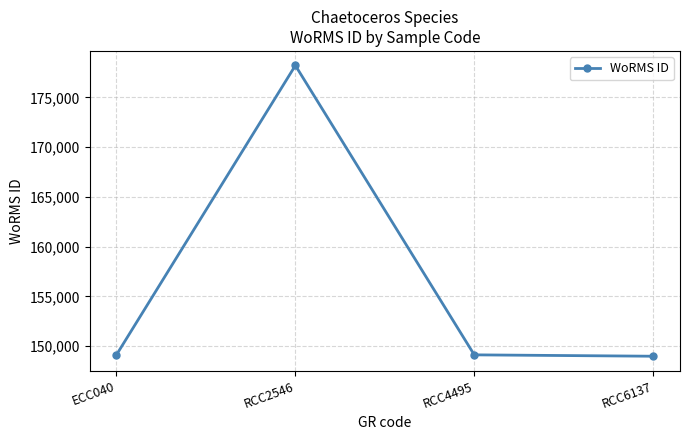

What is the change in value from RCC4495 to RCC6137?

-138